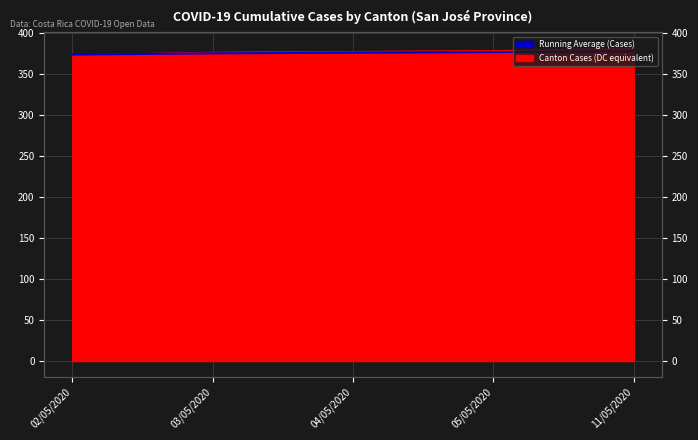

What is the change in value from 05/05/2020 to 11/05/2020?

+1.0